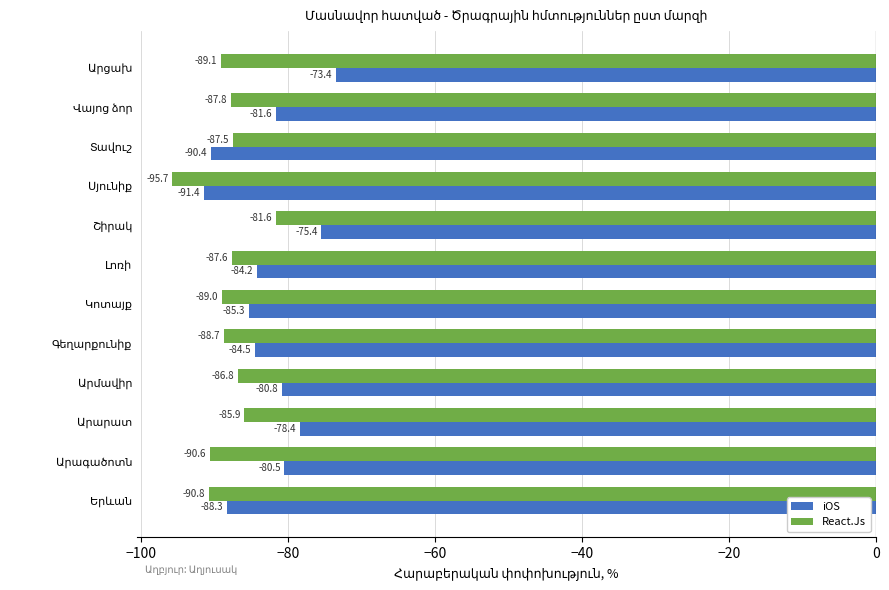

Which series has the largest total across all categories?

iOS